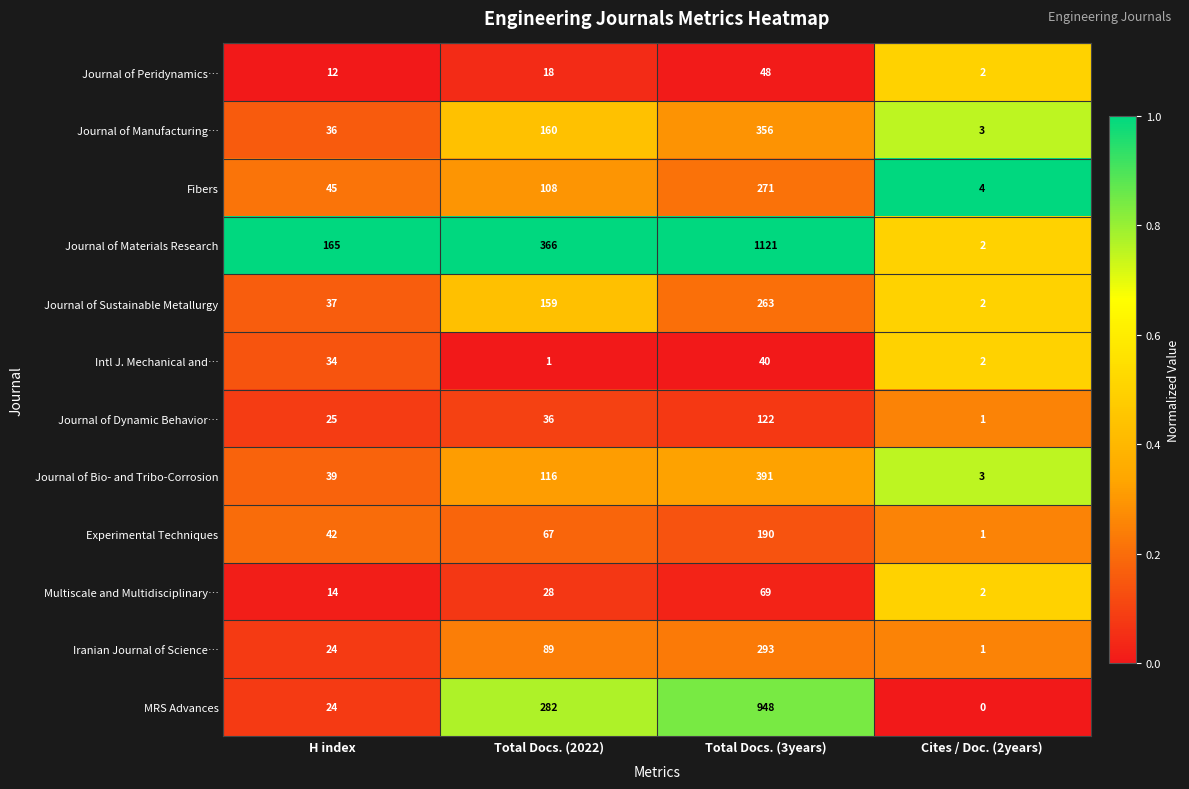

Which series has the largest total across all categories?

Journal of Materials Research